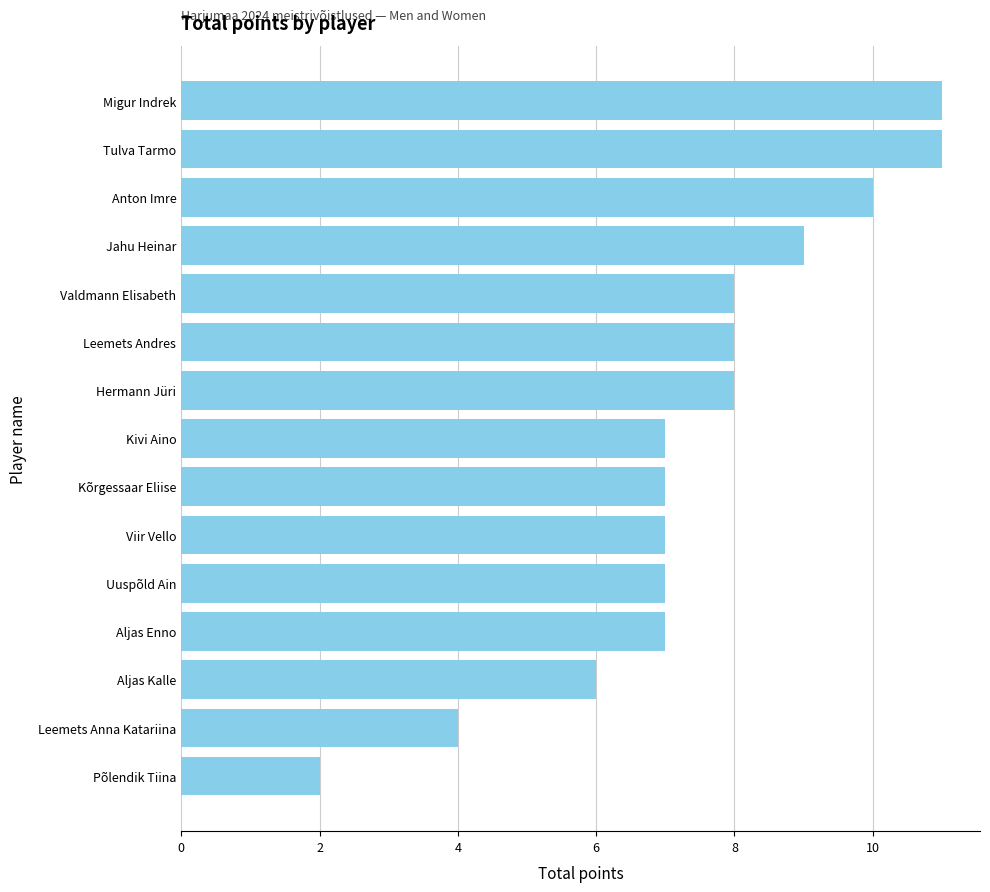

What is the difference between the maximum and minimum values?

9